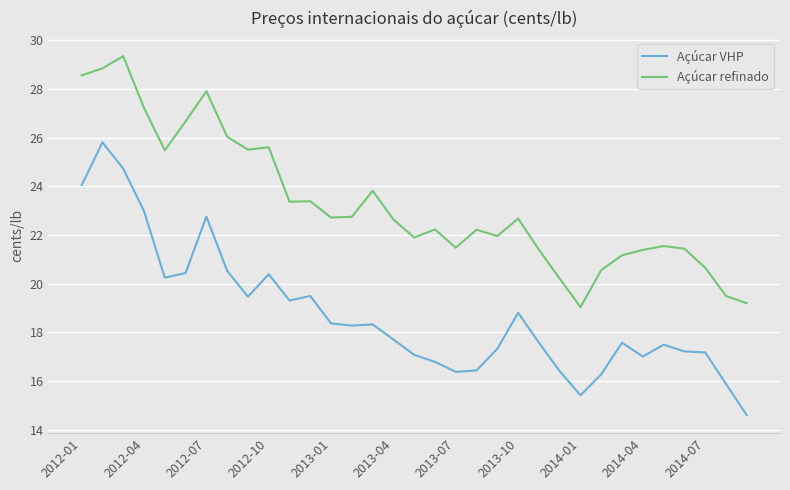

True or false: Açúcar VHP has more than 2 points higher than both neighbors.

True